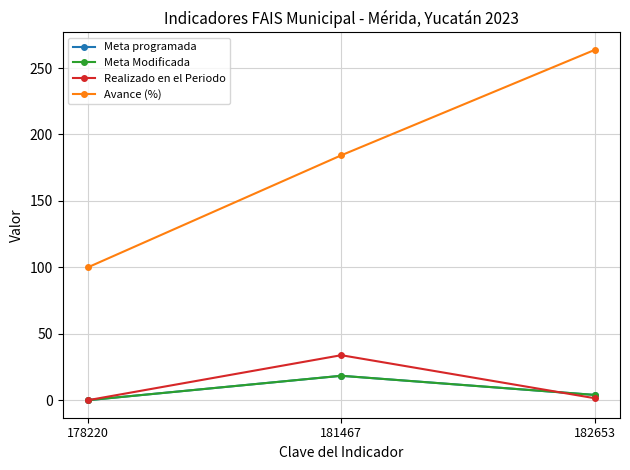

What value does the Avance (%) series have at 182653?

263.6